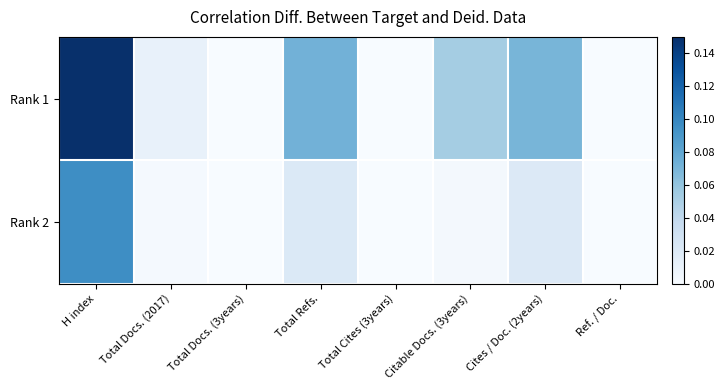

Which series has the largest range (max minus min)?

Rank 1